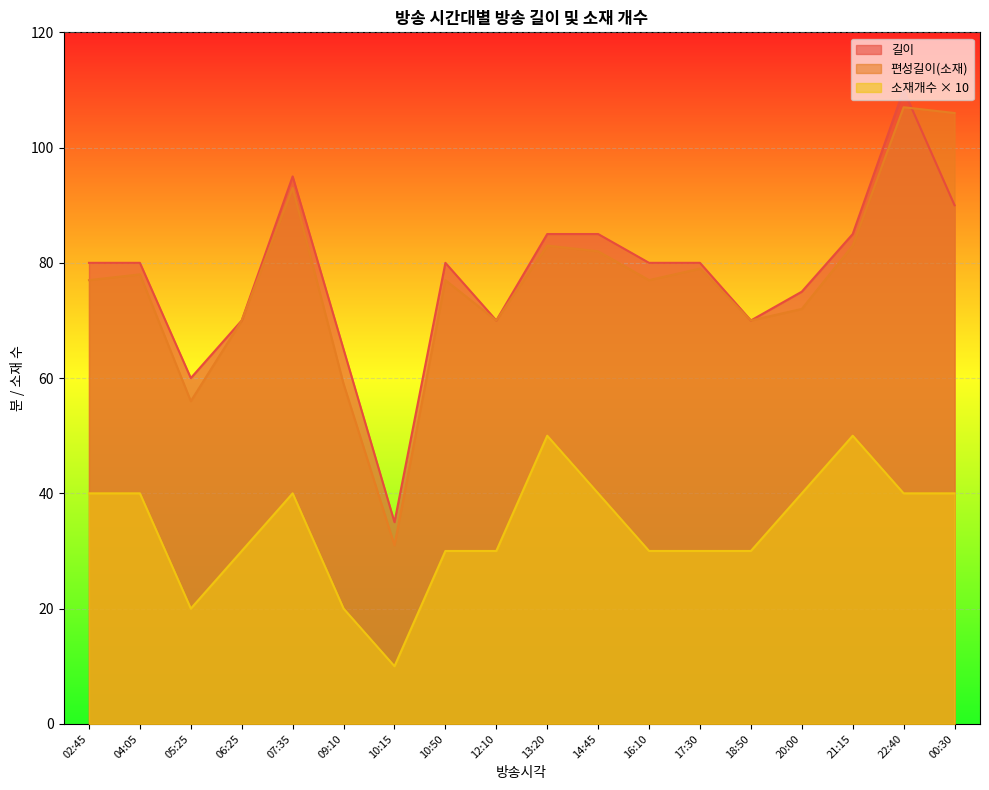

True or false: 소재개수 and 길이 intersect in this chart.

False